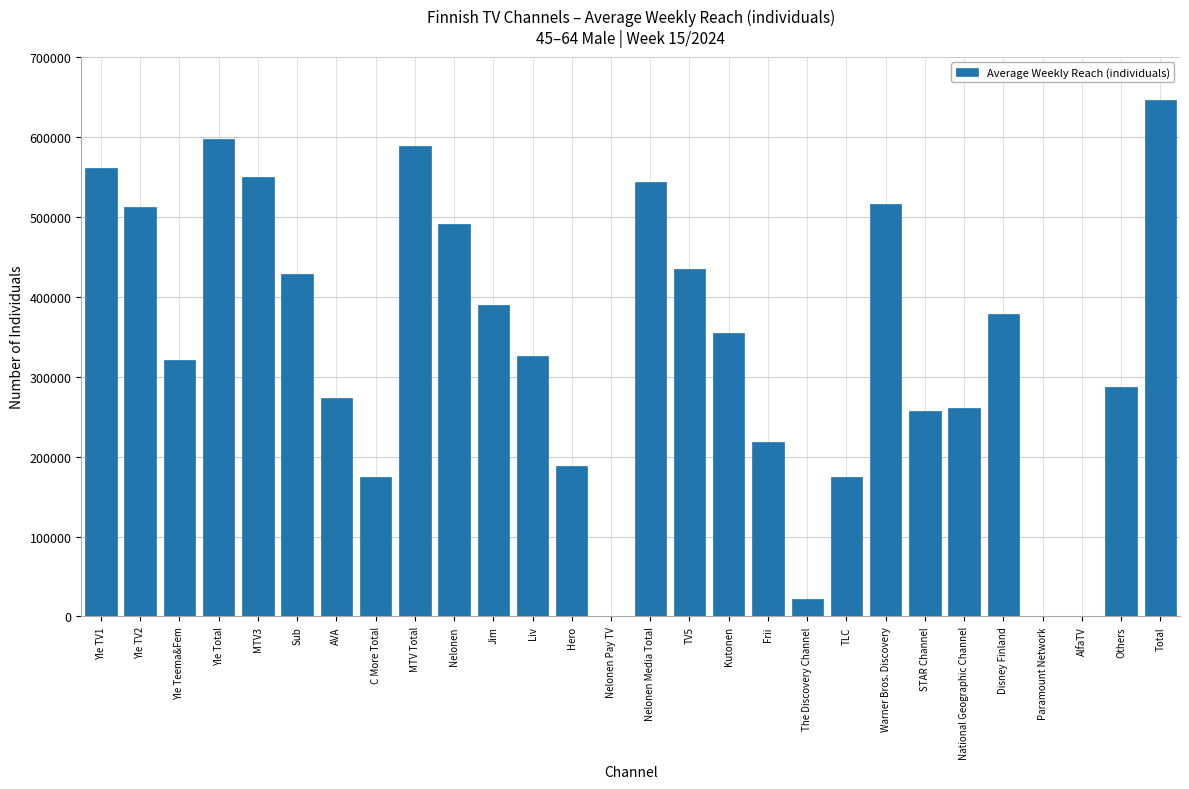

Is it true that the value at Paramount Network is 0?

True